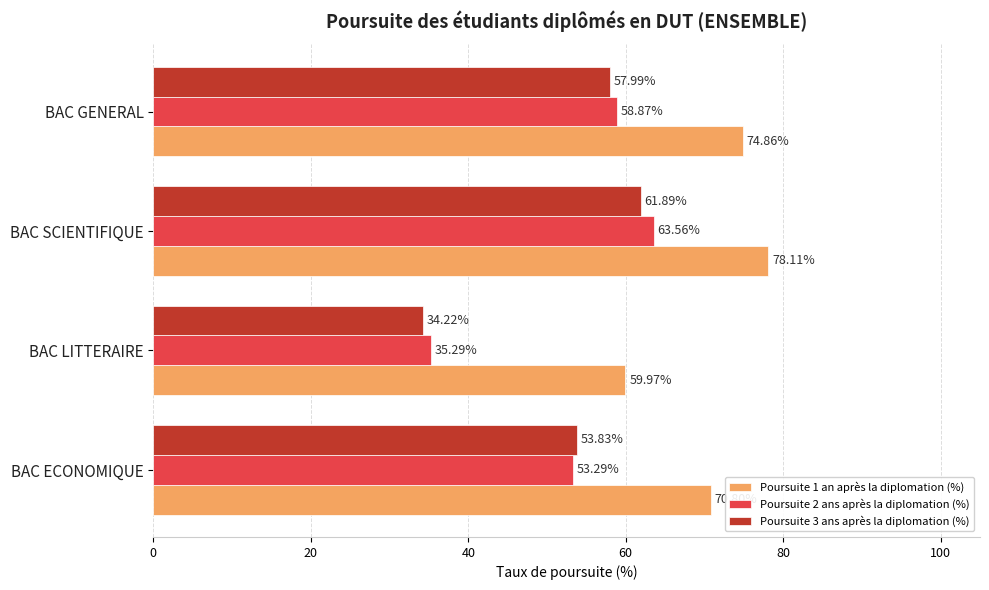

List the labels in order of Poursuite 2 ans après la diplomation (%) value, smallest first.

BAC LITTERAIRE, BAC ECONOMIQUE, BAC GENERAL, BAC SCIENTIFIQUE